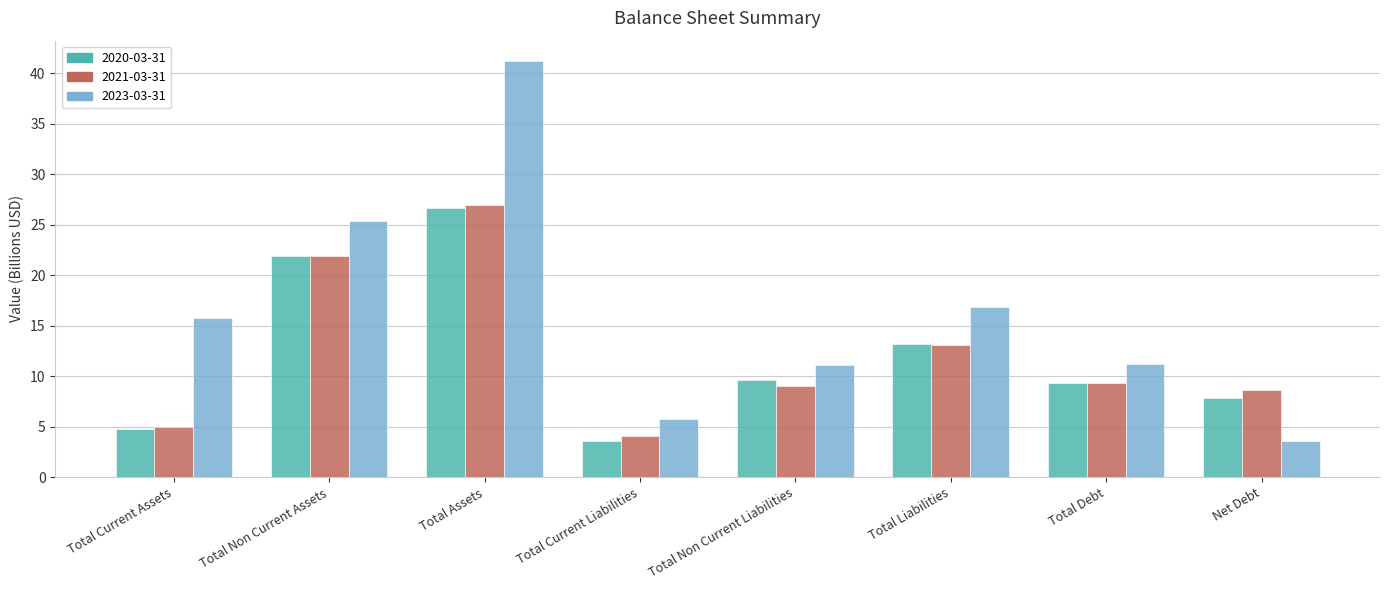

Reading left to right, what are all the values shown in this chart?

2020-03-31: 4.8	21.9	26.7	3.6	9.6	13.2	9.3	7.8
2021-03-31: 5.0	21.9	26.9	4.0	9.1	13.1	9.3	8.6
2023-03-31: 15.8	25.4	41.2	5.7	11.2	16.9	11.2	3.5